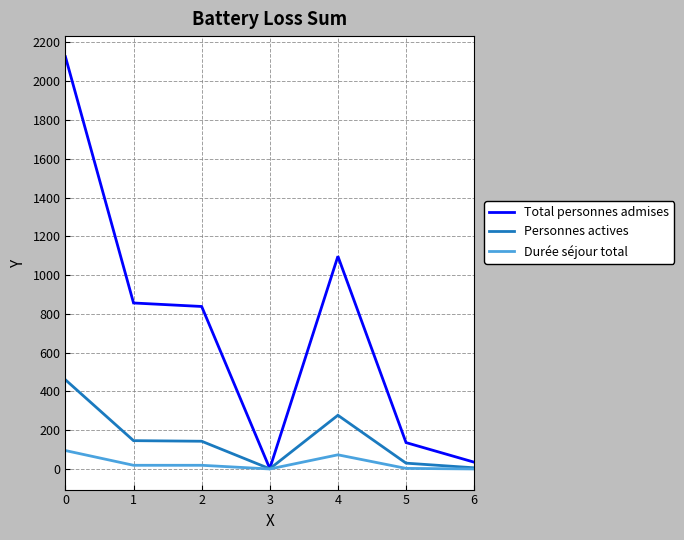

How many series are shown in this chart?

3